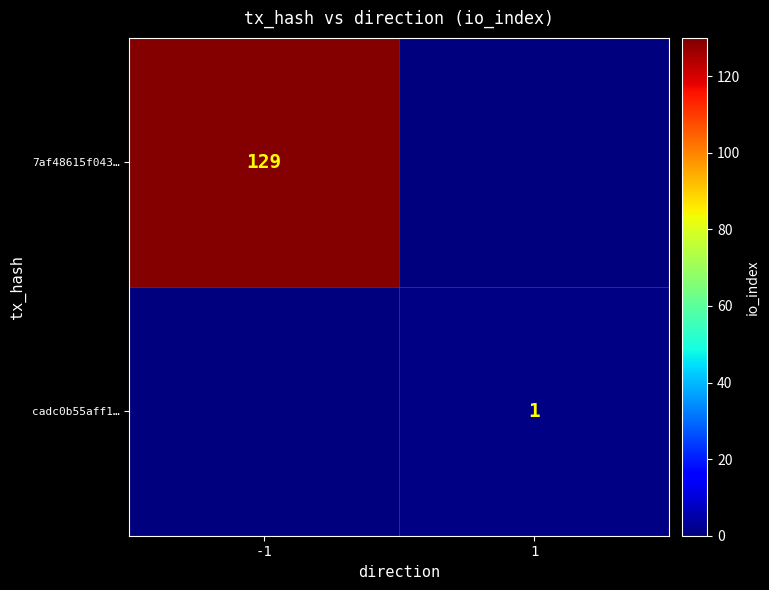

The value of 7af48615f043… at -1 is 129. True or false?

True